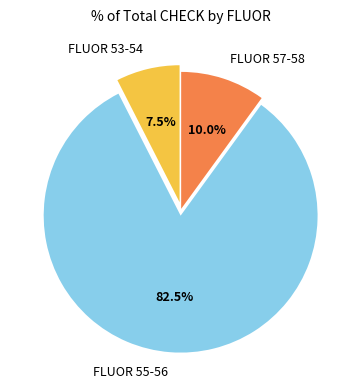

Which category has the smallest portion of the pie?

FLUOR 53-54